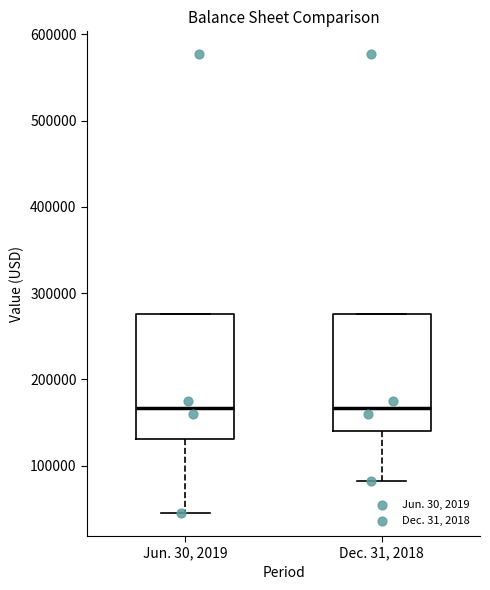

Reading left to right, transcribe this box plot: for each box, give where its median line is, the range the box spans, and where its two whiskers end, as read against the y-axis. The values are not printed on the chart, so give them approximately, as read against the axis.

Jun. 30, 2019: median 170000, box 130000 to 280000, whiskers 50000 to 280000
Dec. 31, 2018: median 170000, box 140000 to 280000, whiskers 80000 to 280000